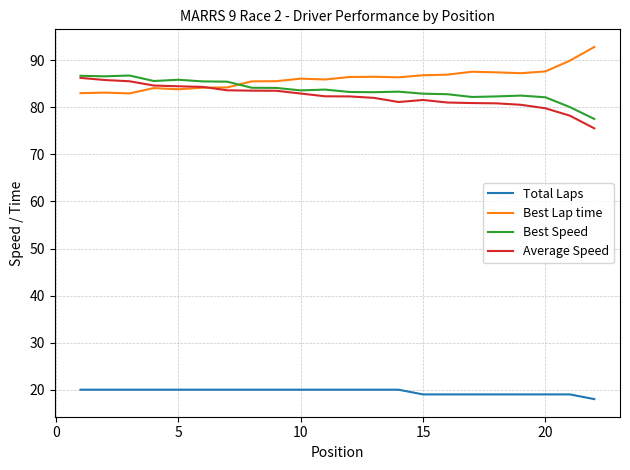

True or false: Average Speed and Total Laps cross at least once.

False